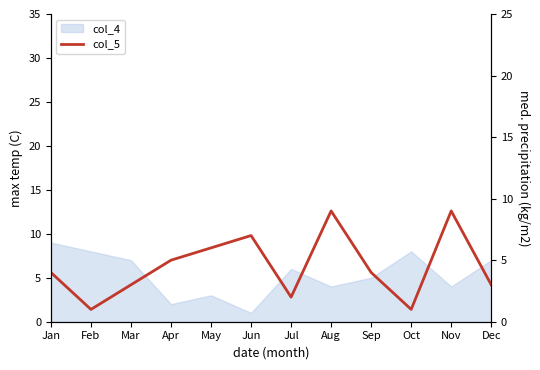

What is the smallest value displayed?

1